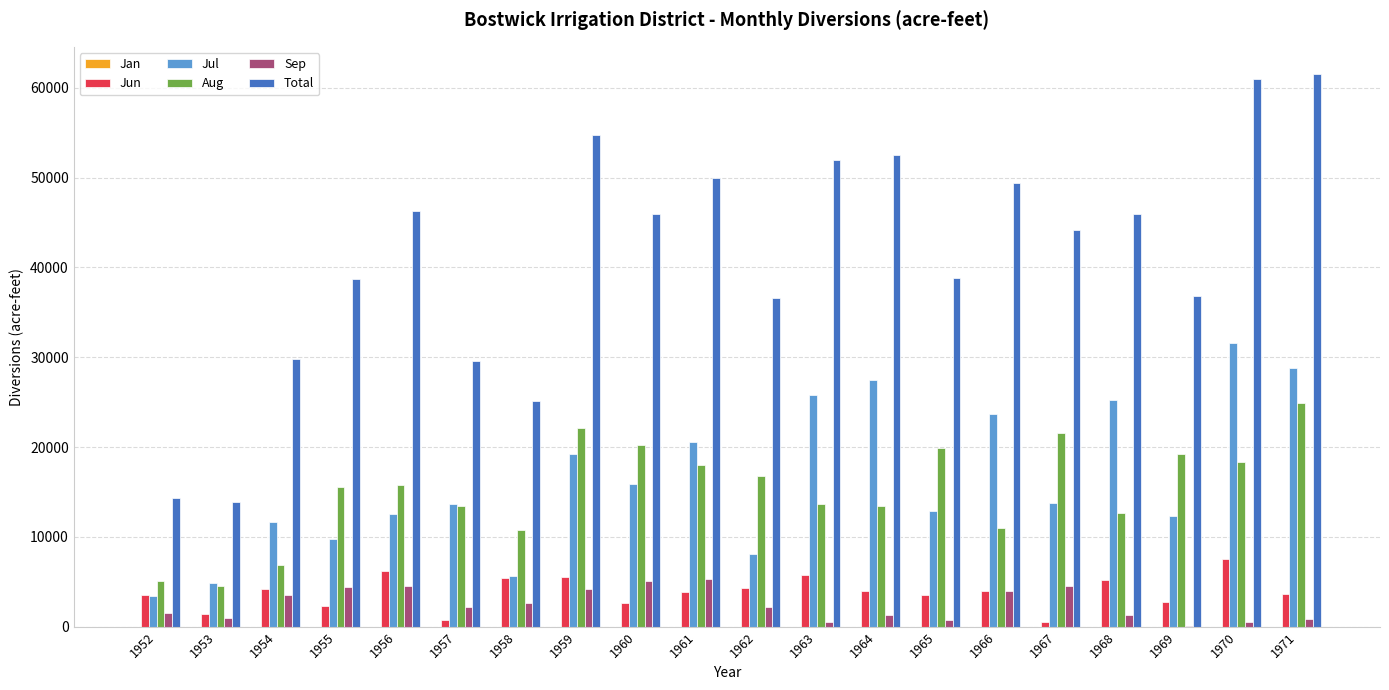

Does the chart contain stacked bars?

No